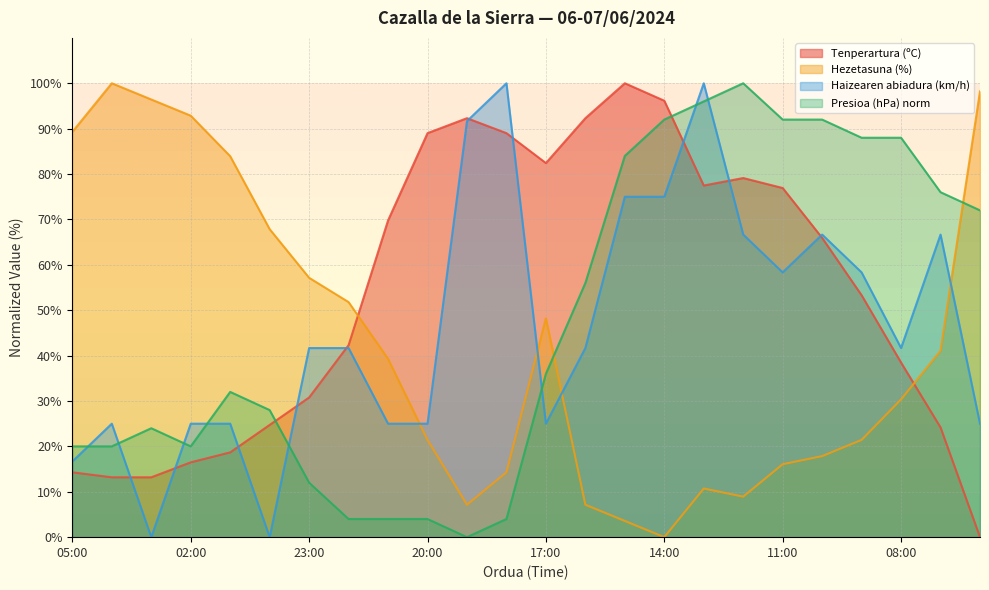

The value of Tenperartura (ºC) at 06:00 is -53.1. True or false?

False